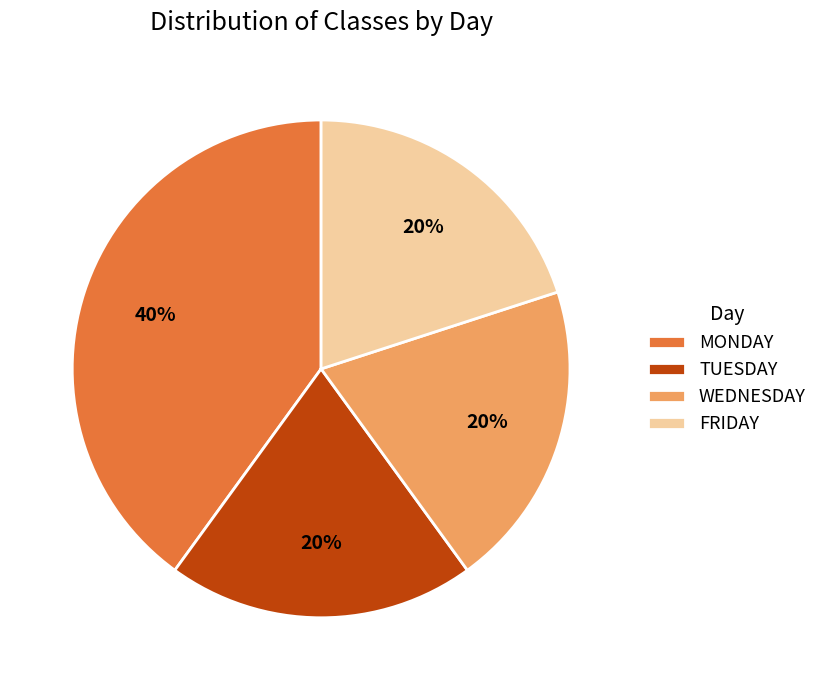

Count the number of slices in the pie.

4